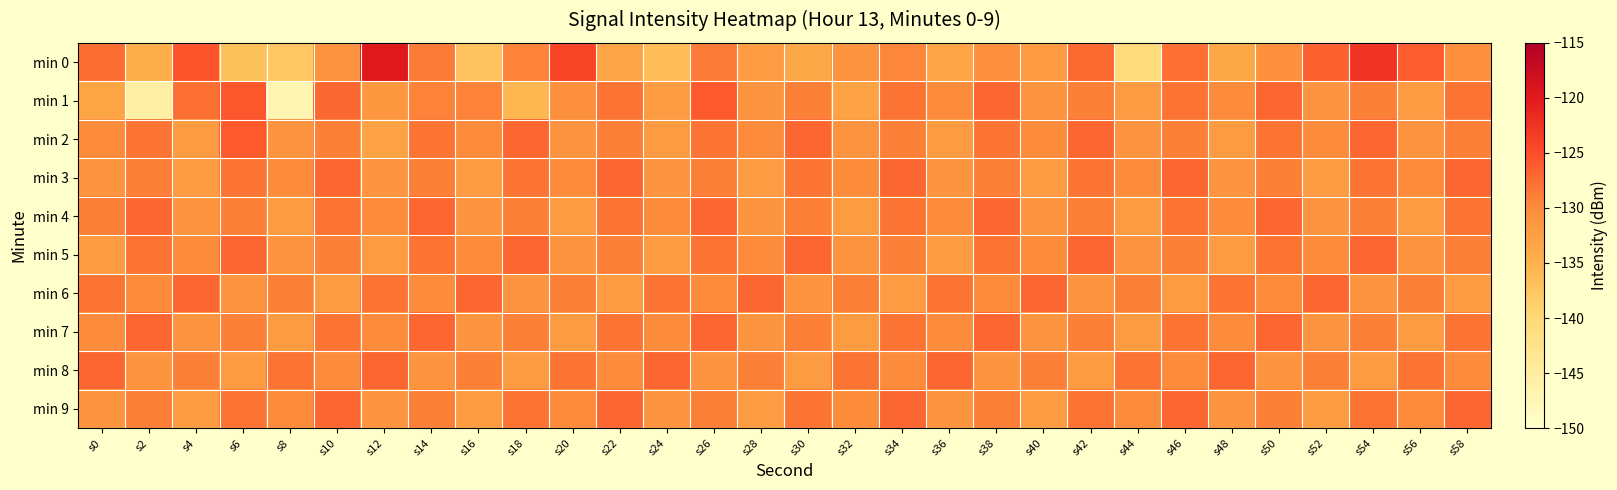

What is the difference between the highest and lowest values at s6?

11.4